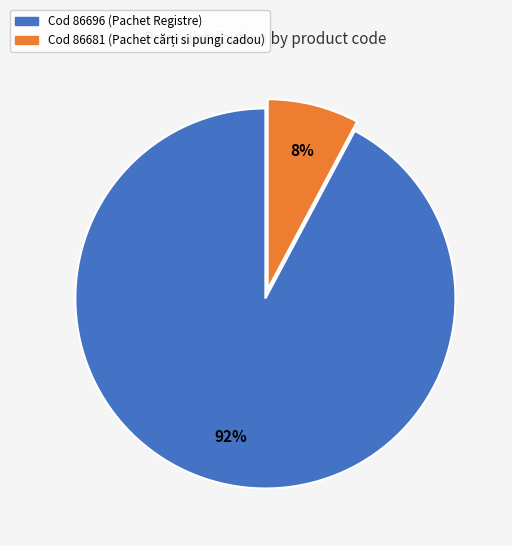

To the nearest percent, what is the average slice percentage?

50%